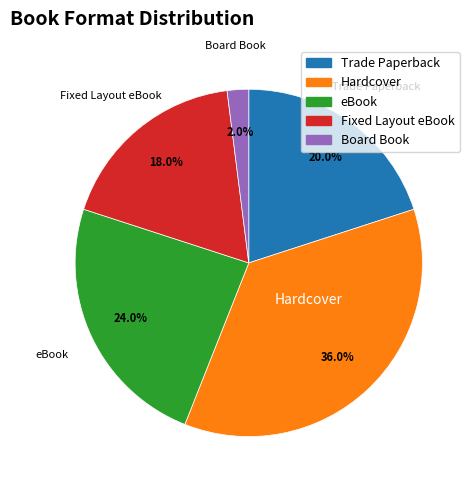

Combined, do eBook and Fixed Layout eBook account for over 50%?

No